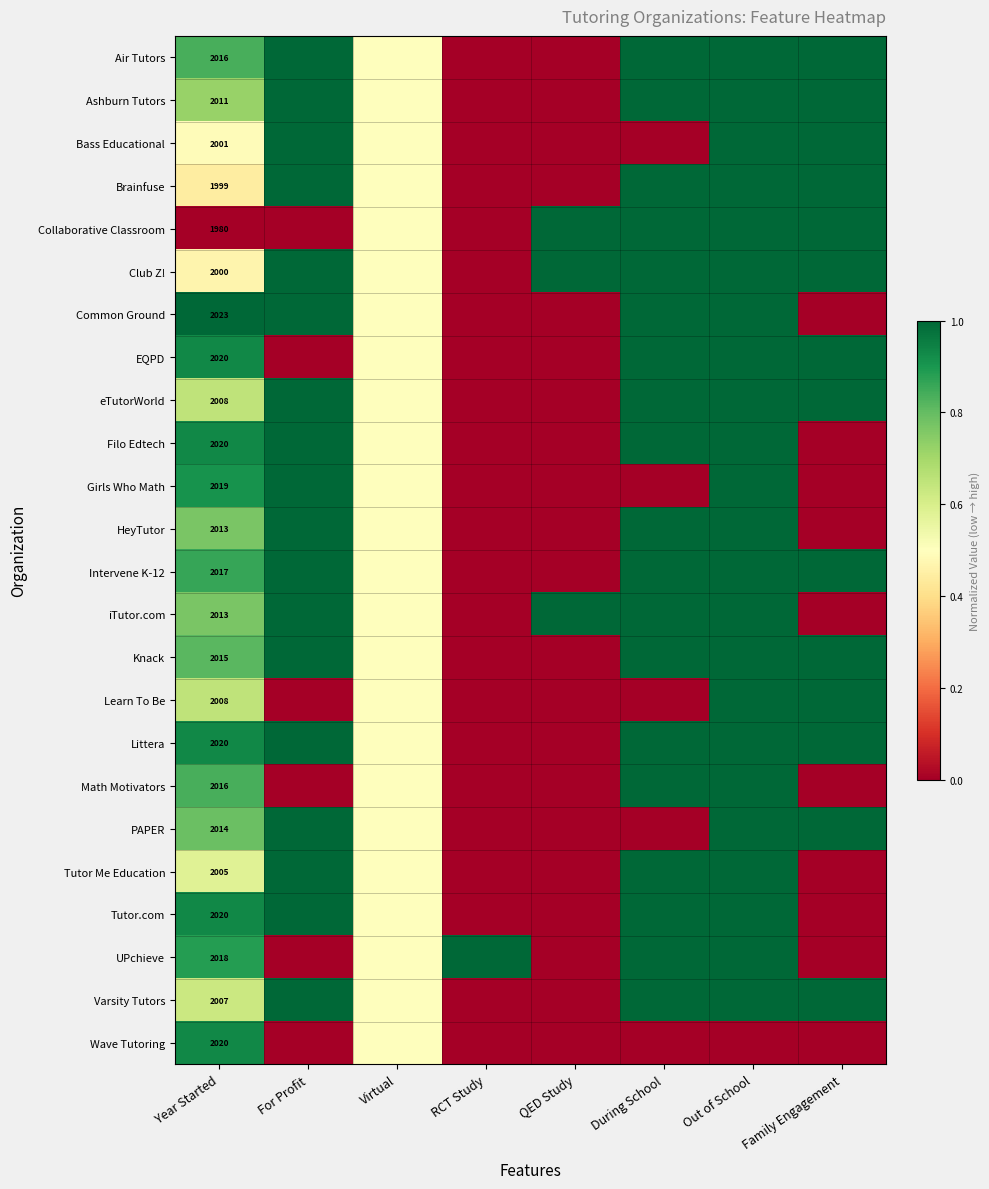

Is it true that Air Tutors equals 811.5 at Year Started?

False